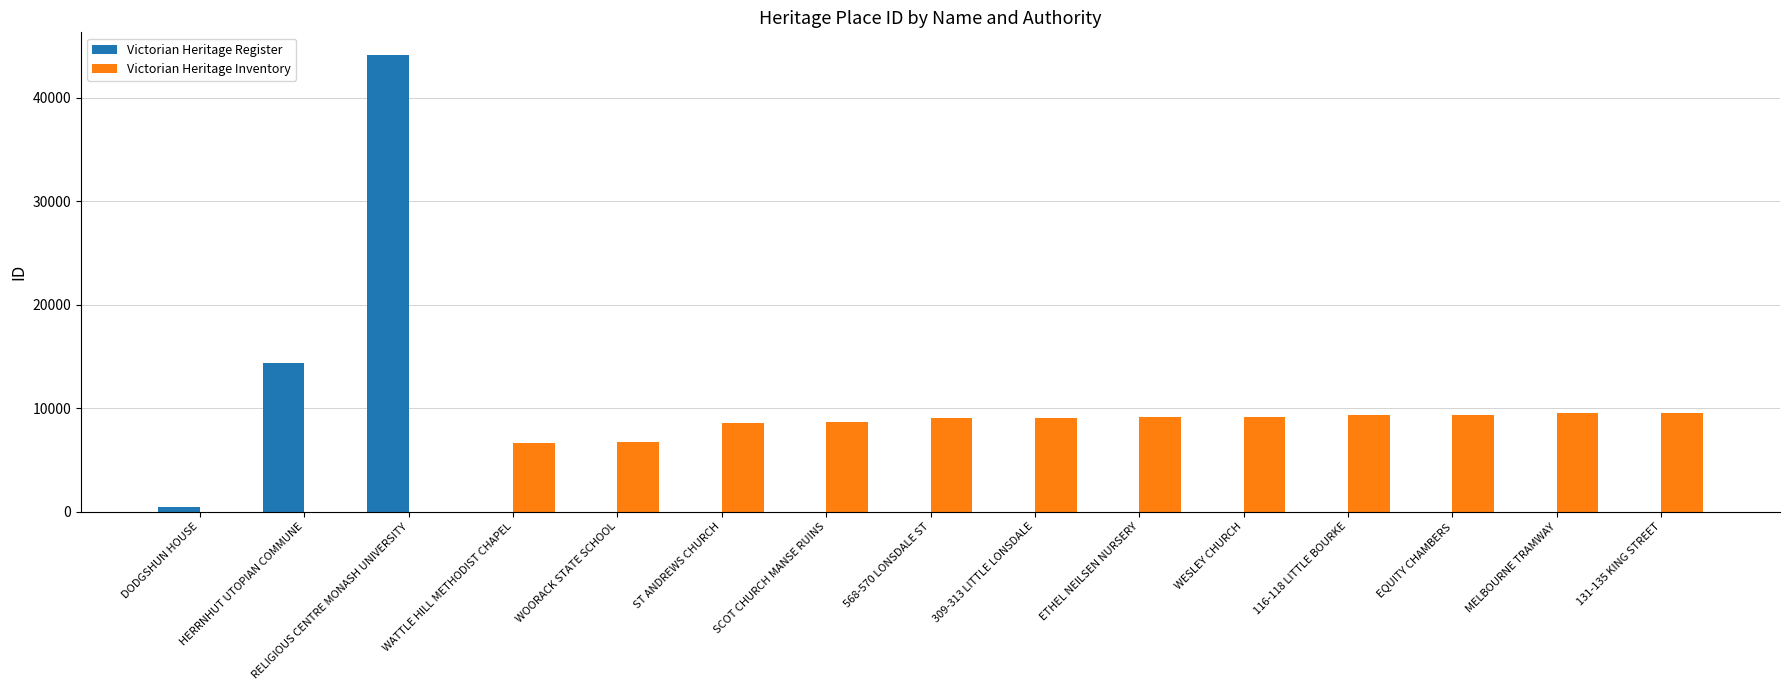

At which label is Victorian Heritage Register closest to 22051?

HERRNHUT UTOPIAN COMMUNE